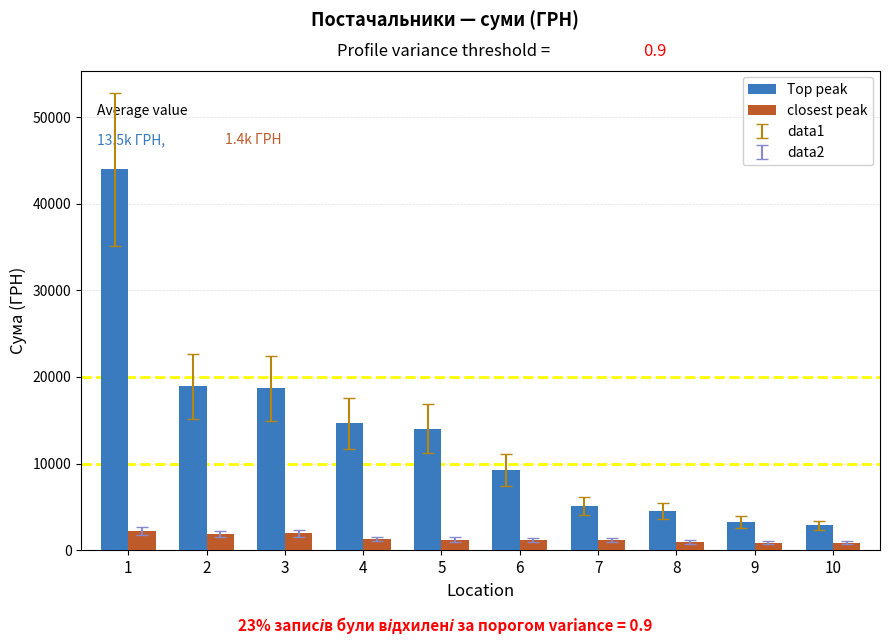

What is the difference between the maximum and second lowest values in the Top peak series?

40687.4